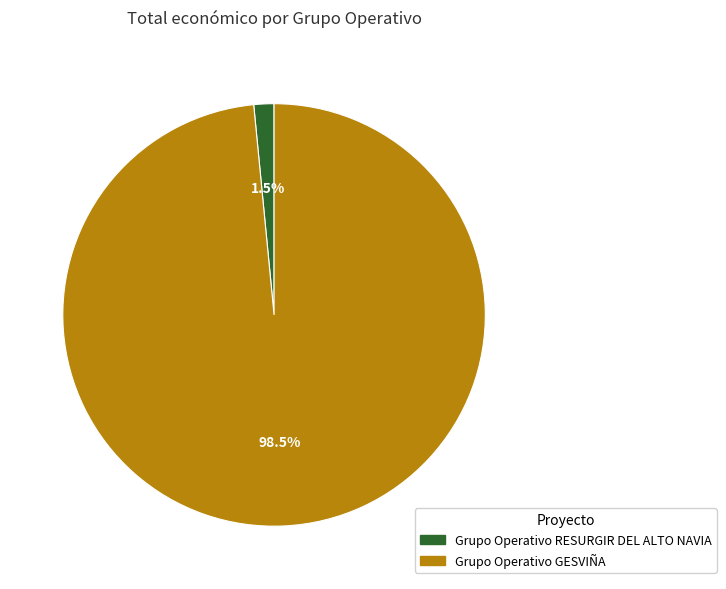

How many segments does this pie chart have?

2